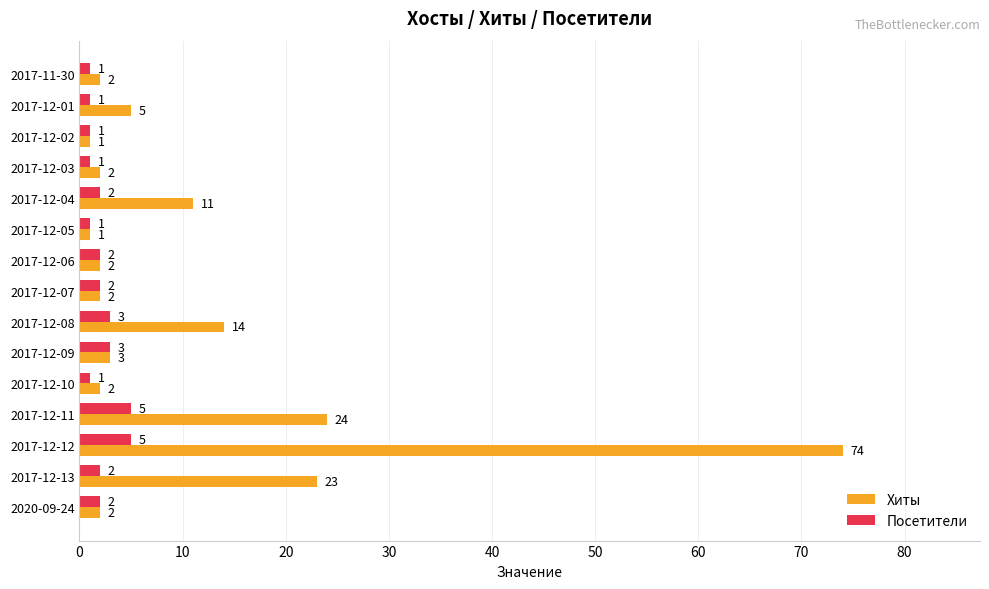

At which category is the sum across all series the highest?

2017-12-12